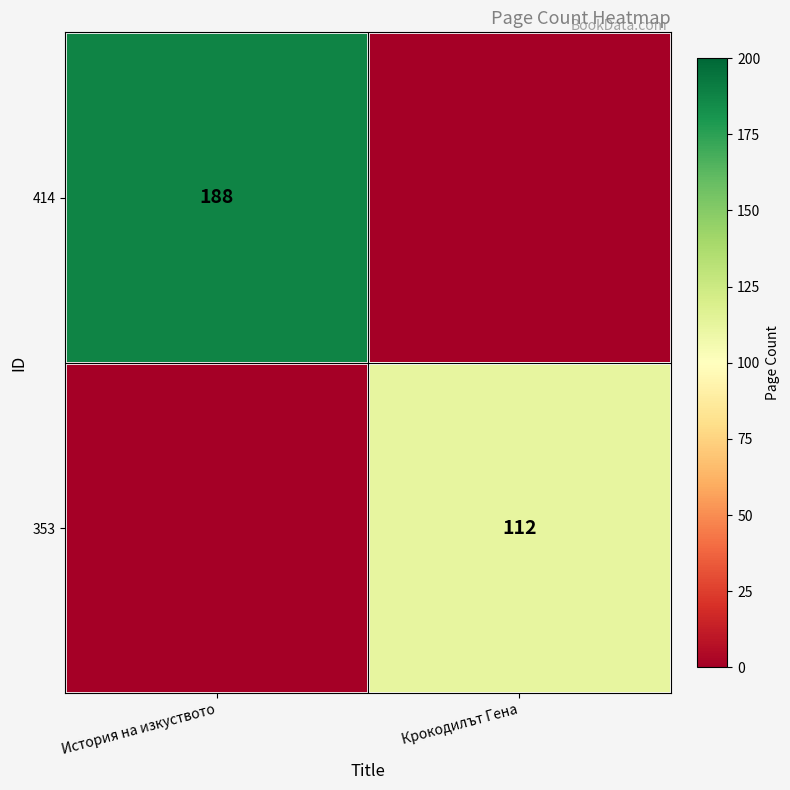

At how many categories does at least one series exceed 27?

2